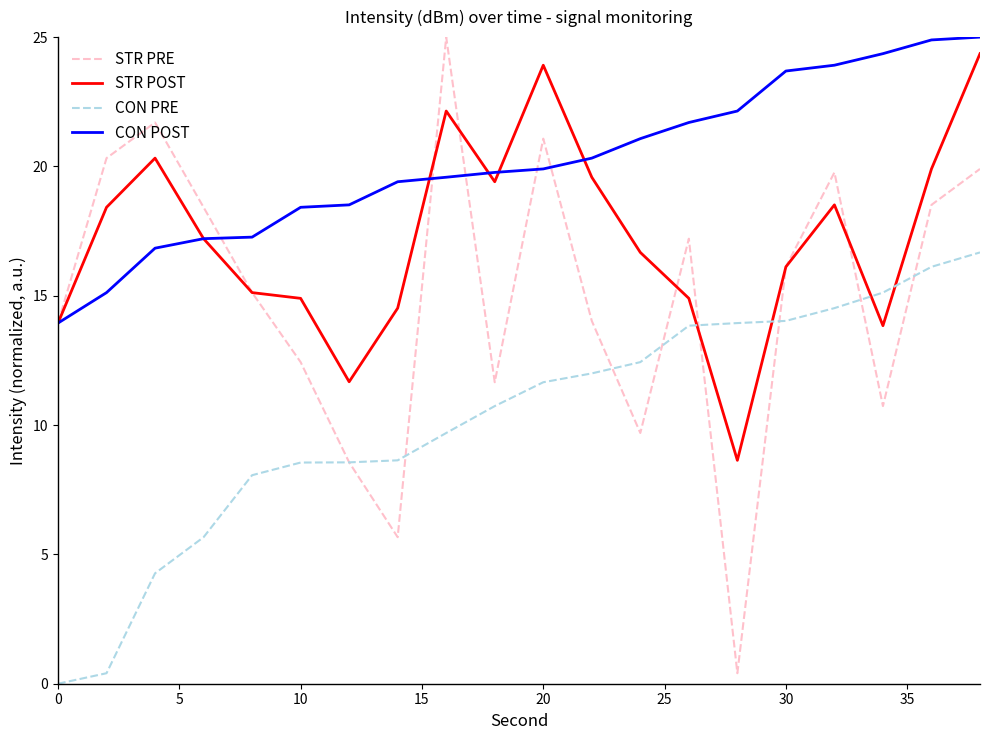

How many times do STR POST and CON PRE cross each other?

4